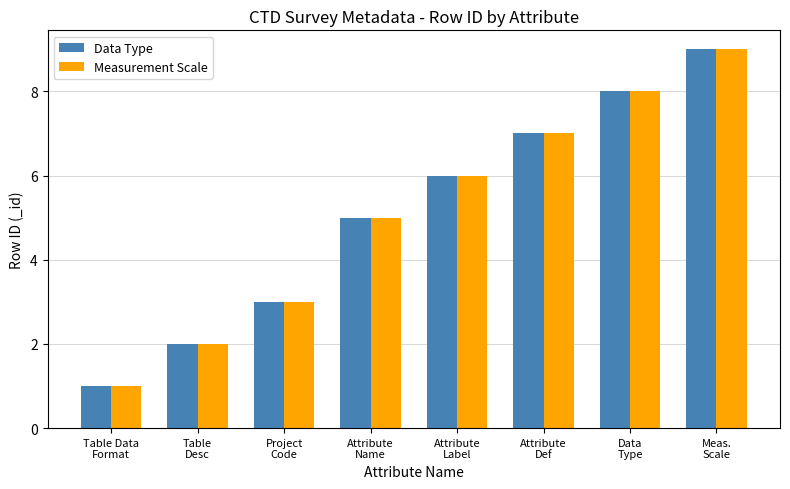

What is the difference between the second highest and minimum values in the Measurement Scale series?

7